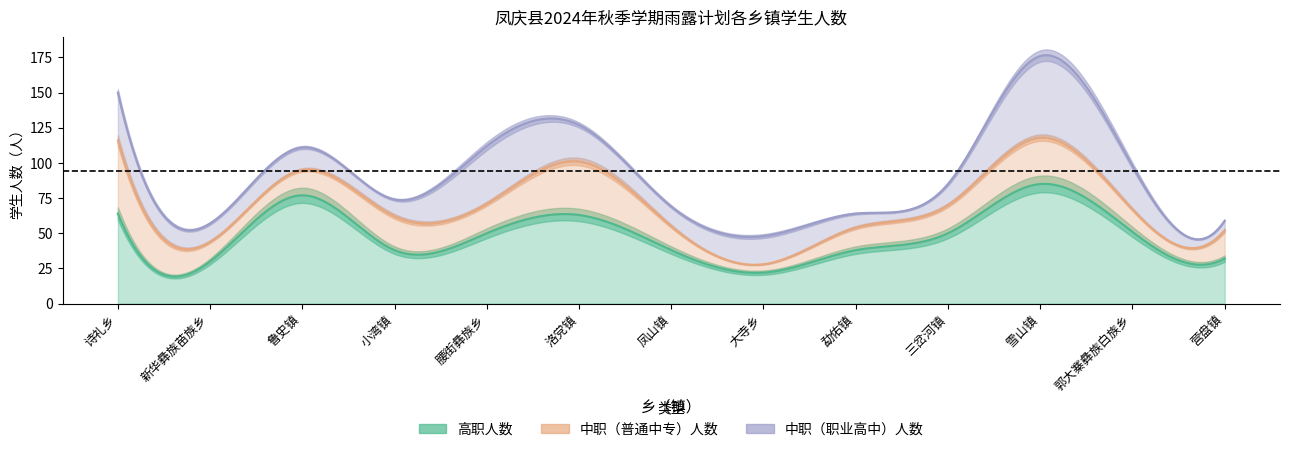

Does the chart have visible grid lines?

No